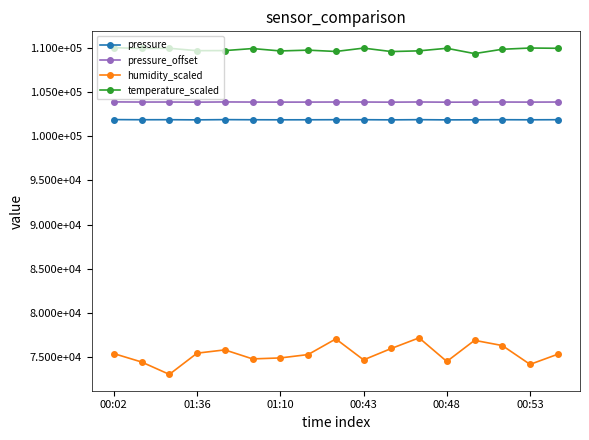

What is the maximum value shown in the chart?

110000.0